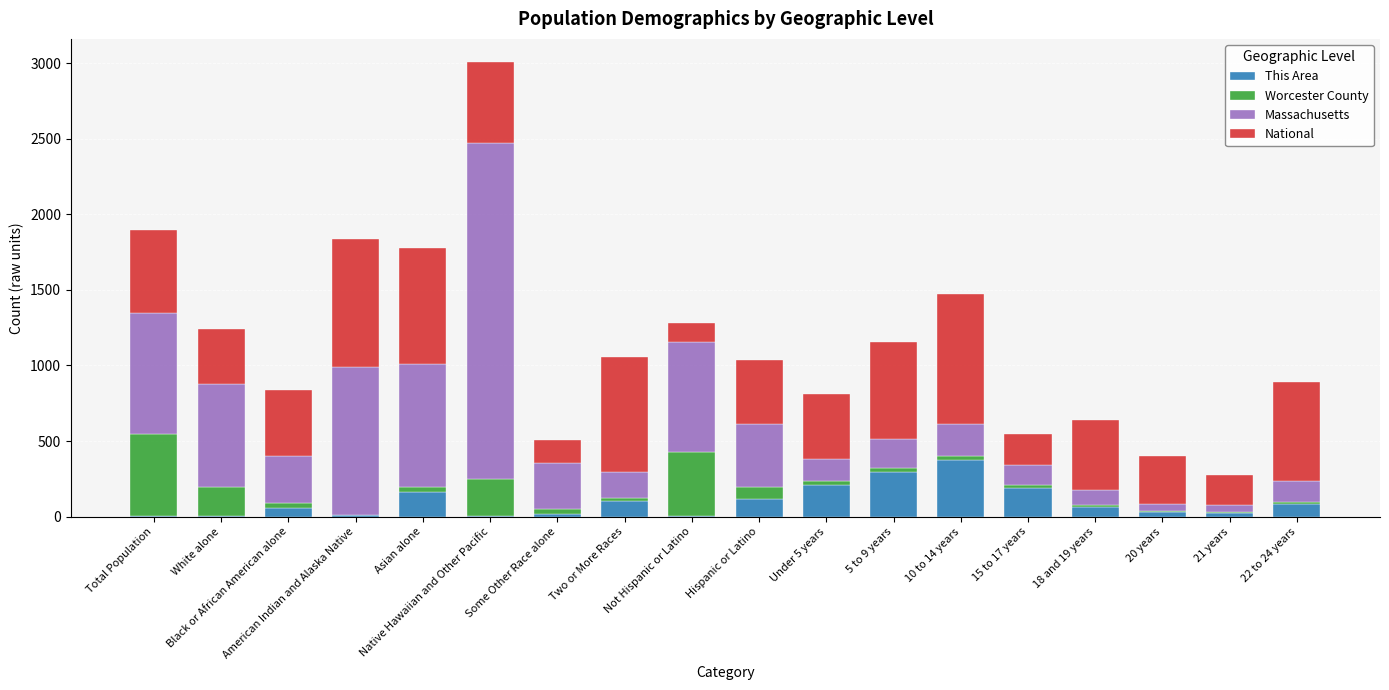

What is the highest value of the This Area series?

376